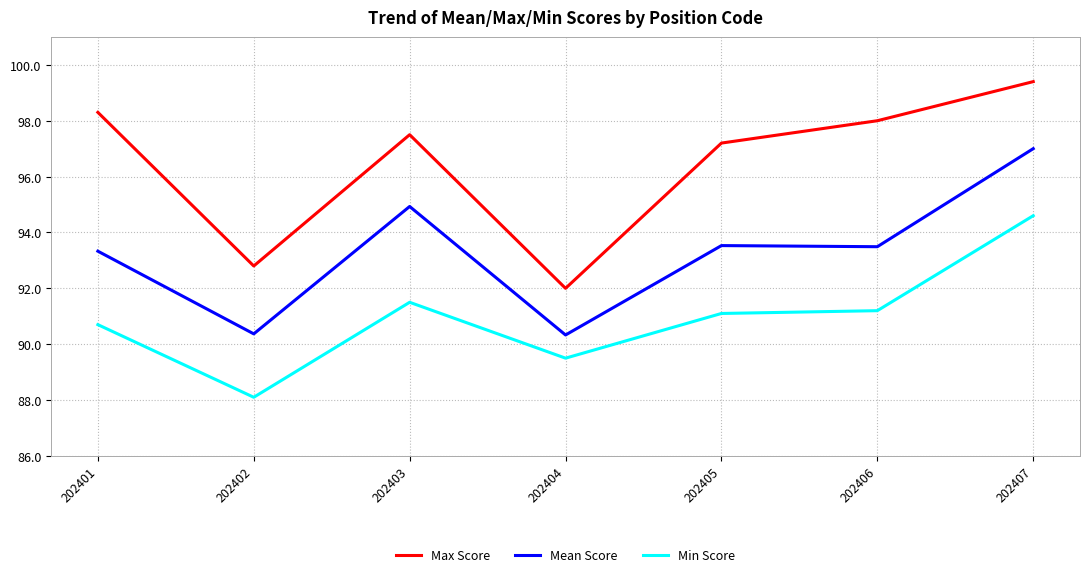

What is the lowest value of the Max Score series?

92.0